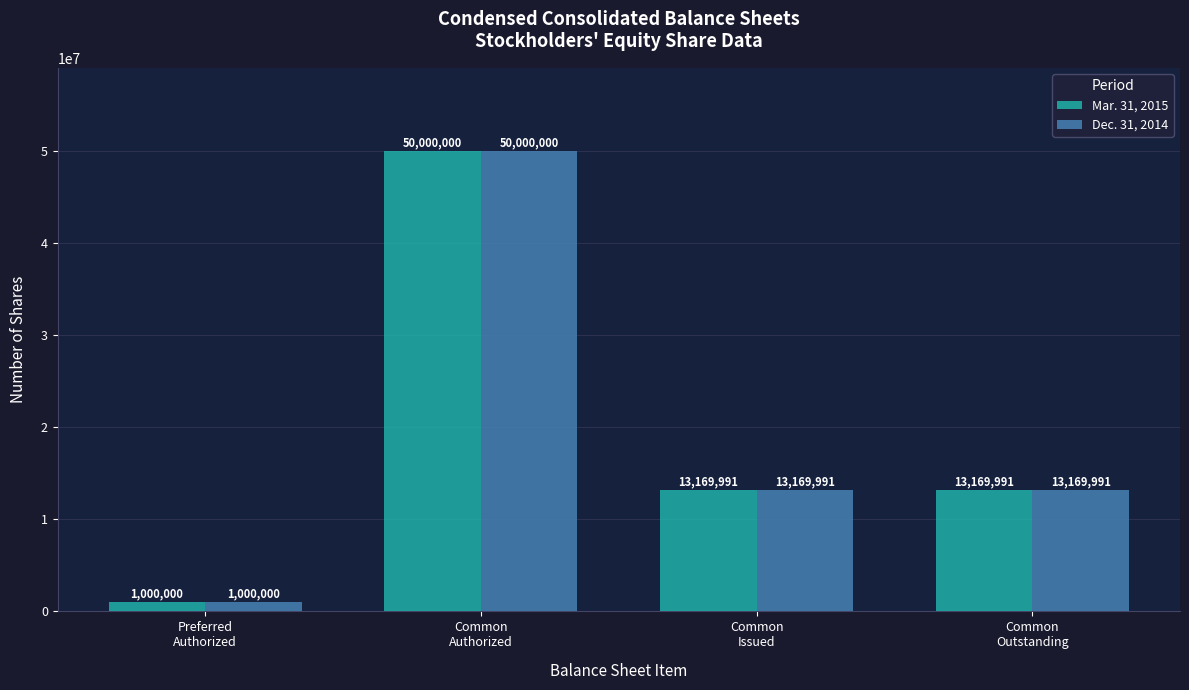

Is it true that Mar. 31, 2015 equals 13169991 at Common
Issued?

True